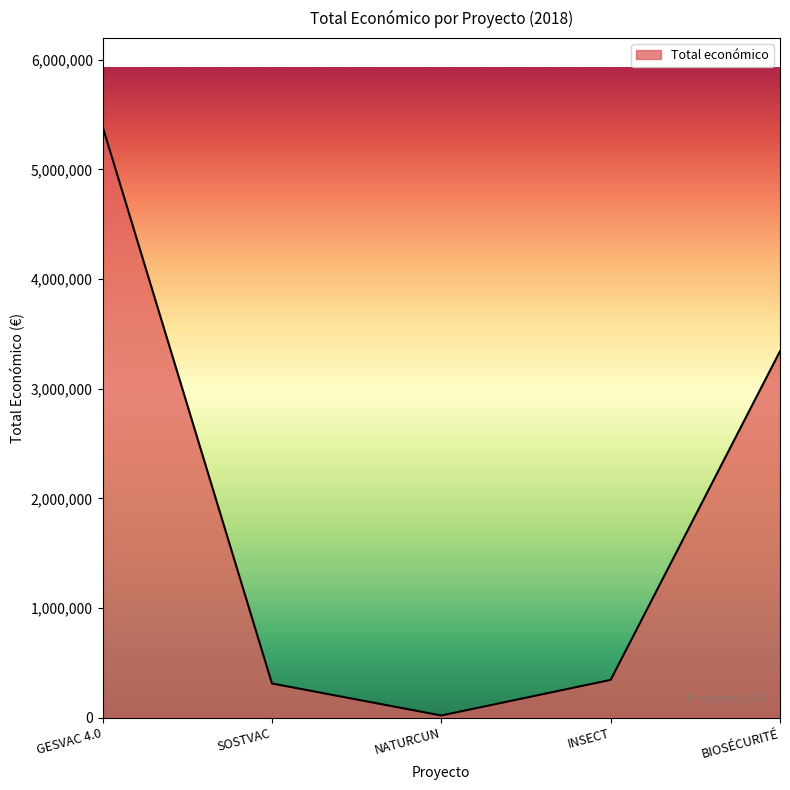

Does the chart have visible grid lines?

No